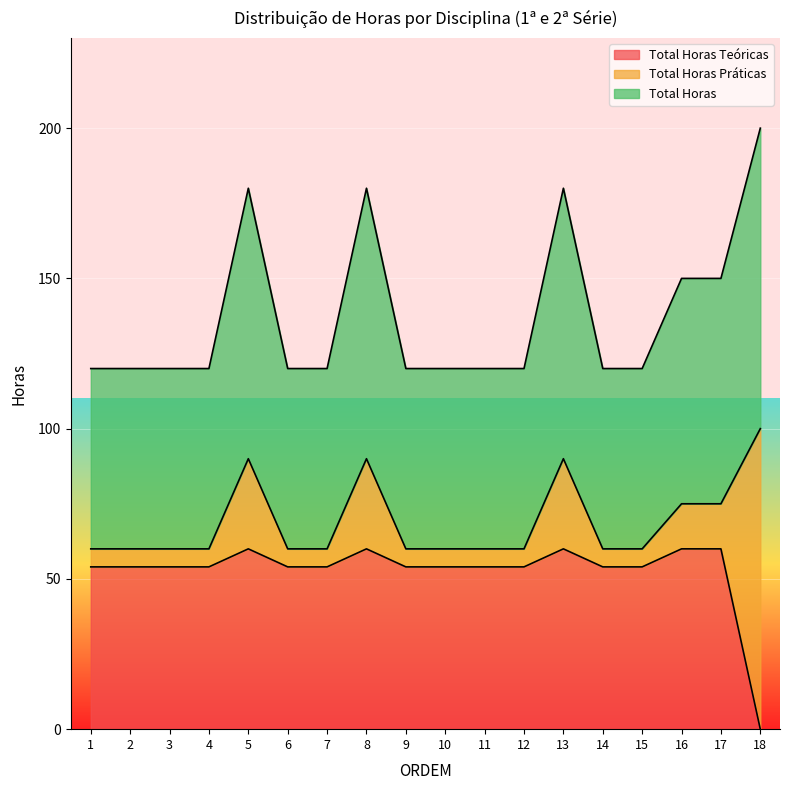

True or false: Total Horas Teóricas and Total Horas intersect in this chart.

False